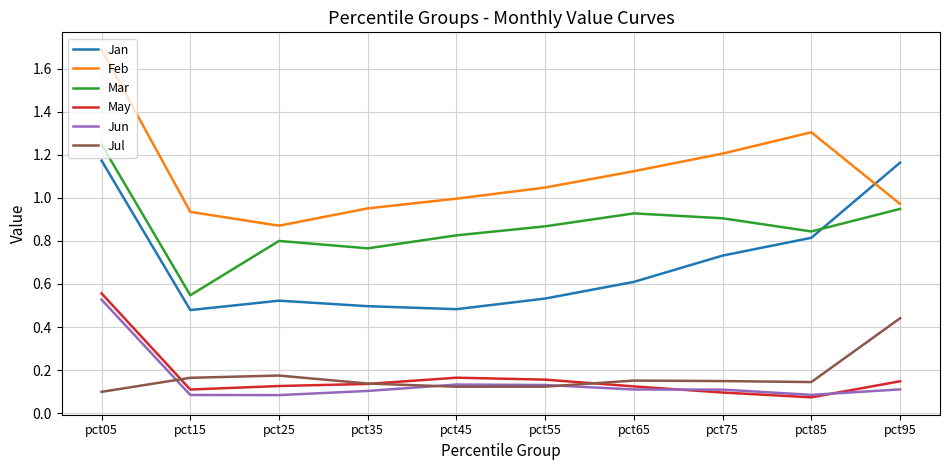

What is the sum of all Jul values?

1.7